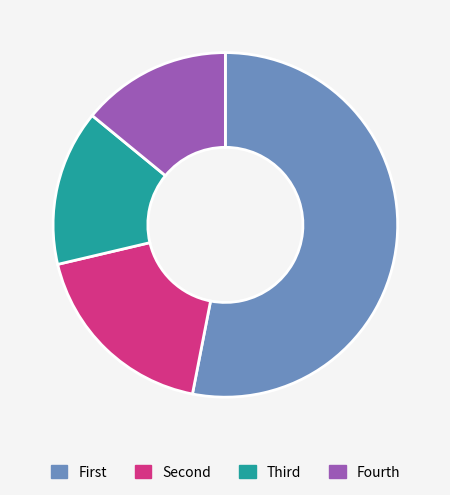

Which category has the smallest portion of the pie?

Fourth